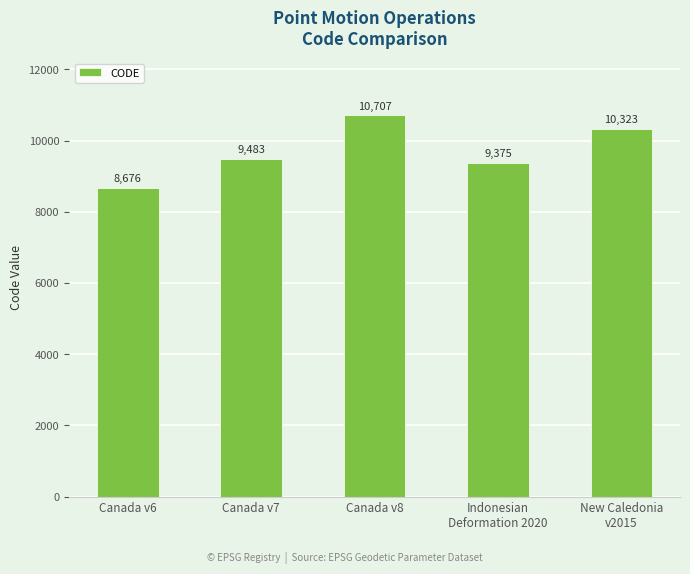

What is the value of the 5th bar from the left?

10323